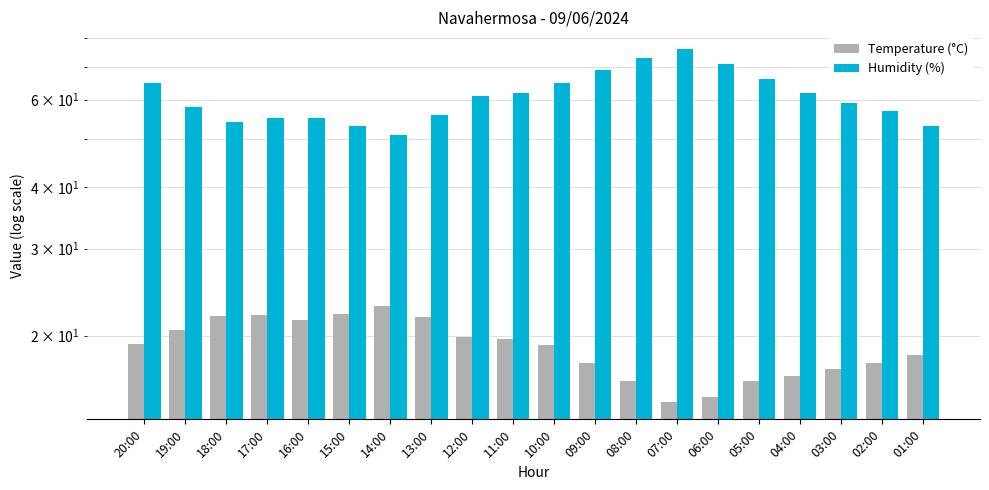

Is the value of Humidity (%) at 05:00 greater than the value of Temperature (°C) at 10:00?

Yes